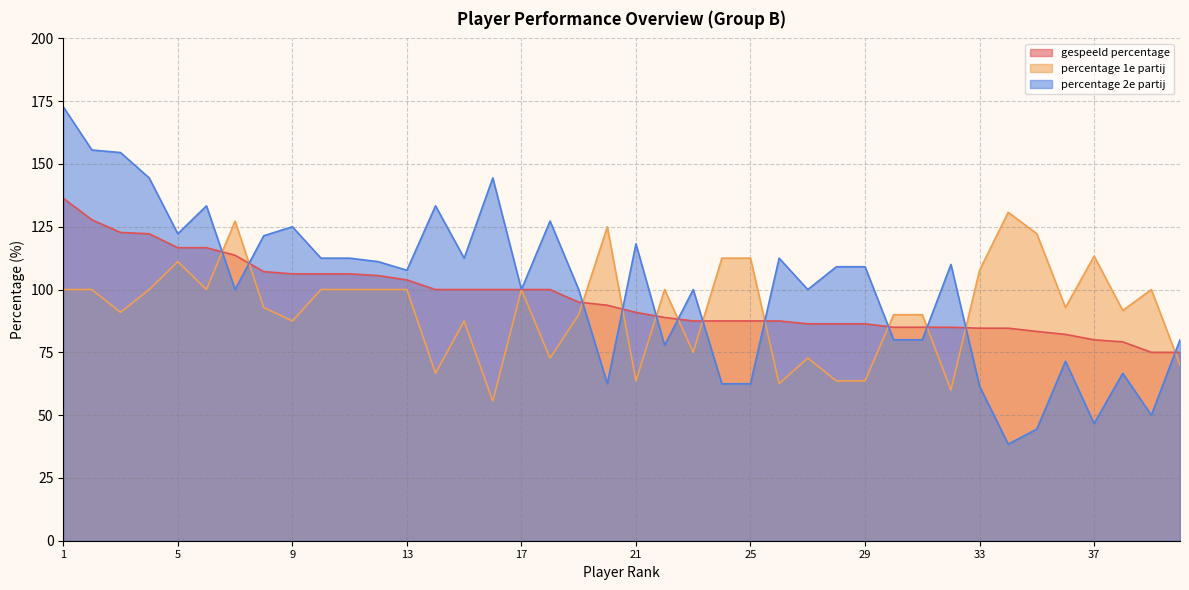

Rank the series by their maximum value, from lowest to highest.

percentage 1e partij, gespeeld percentage, percentage 2e partij